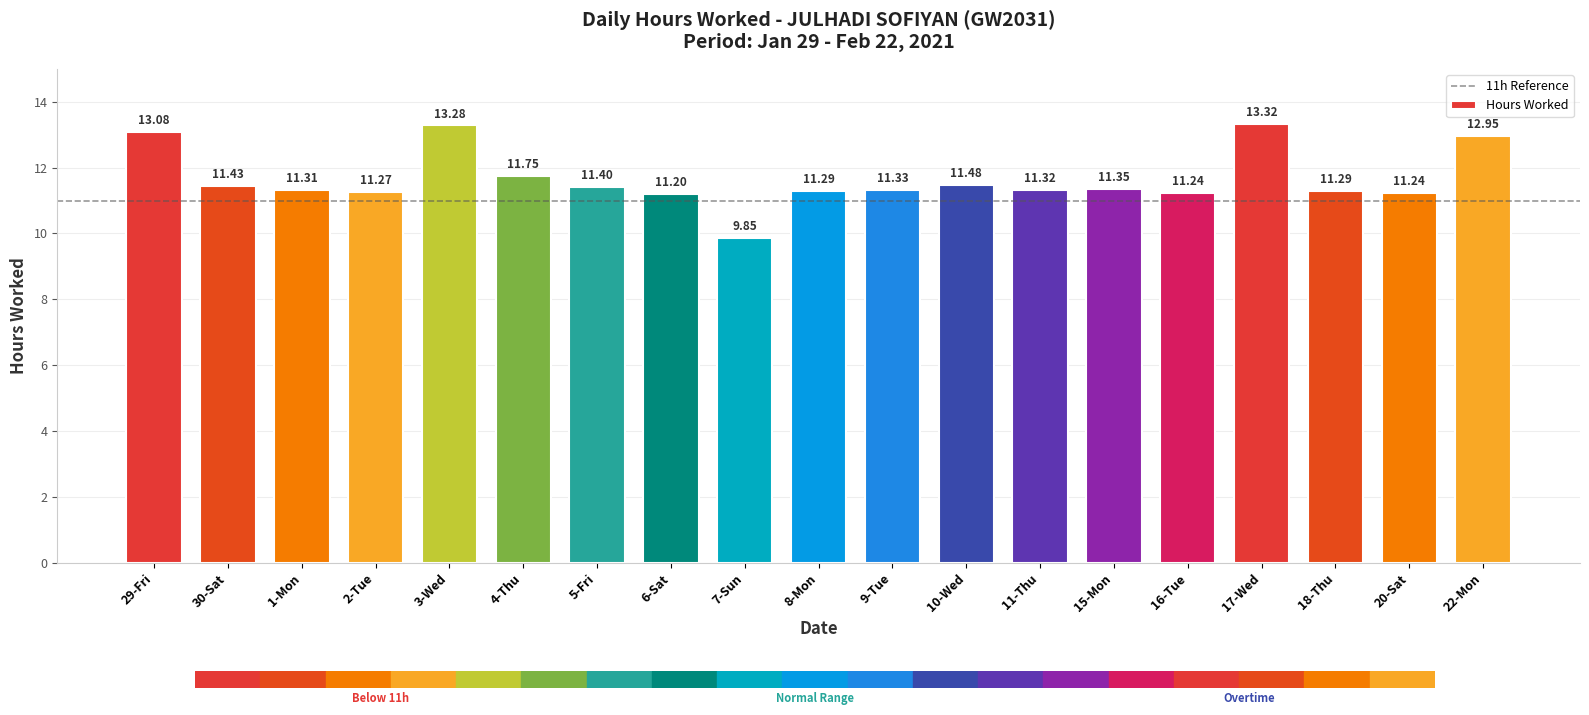

The chart shows a value of 11.3 at 8-Mon. True or false?

True